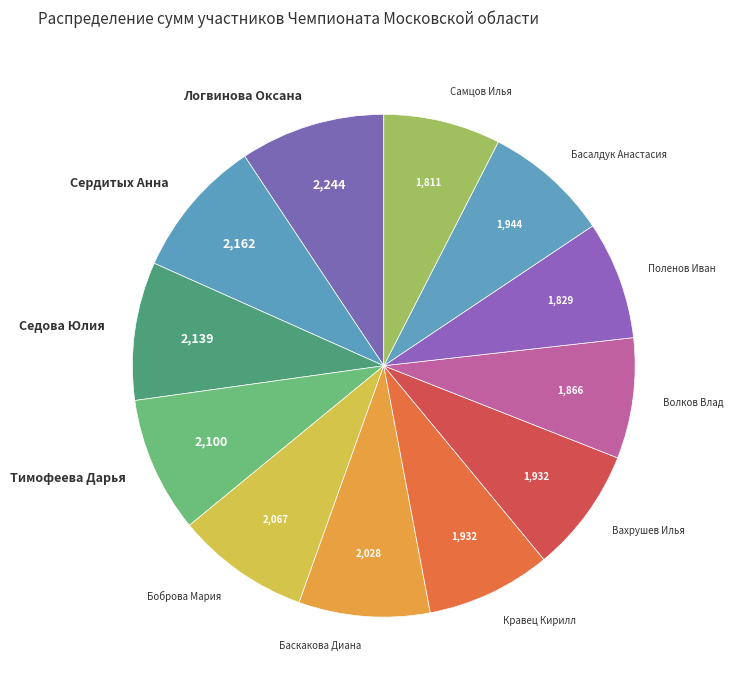

How many segments does this pie chart have?

12